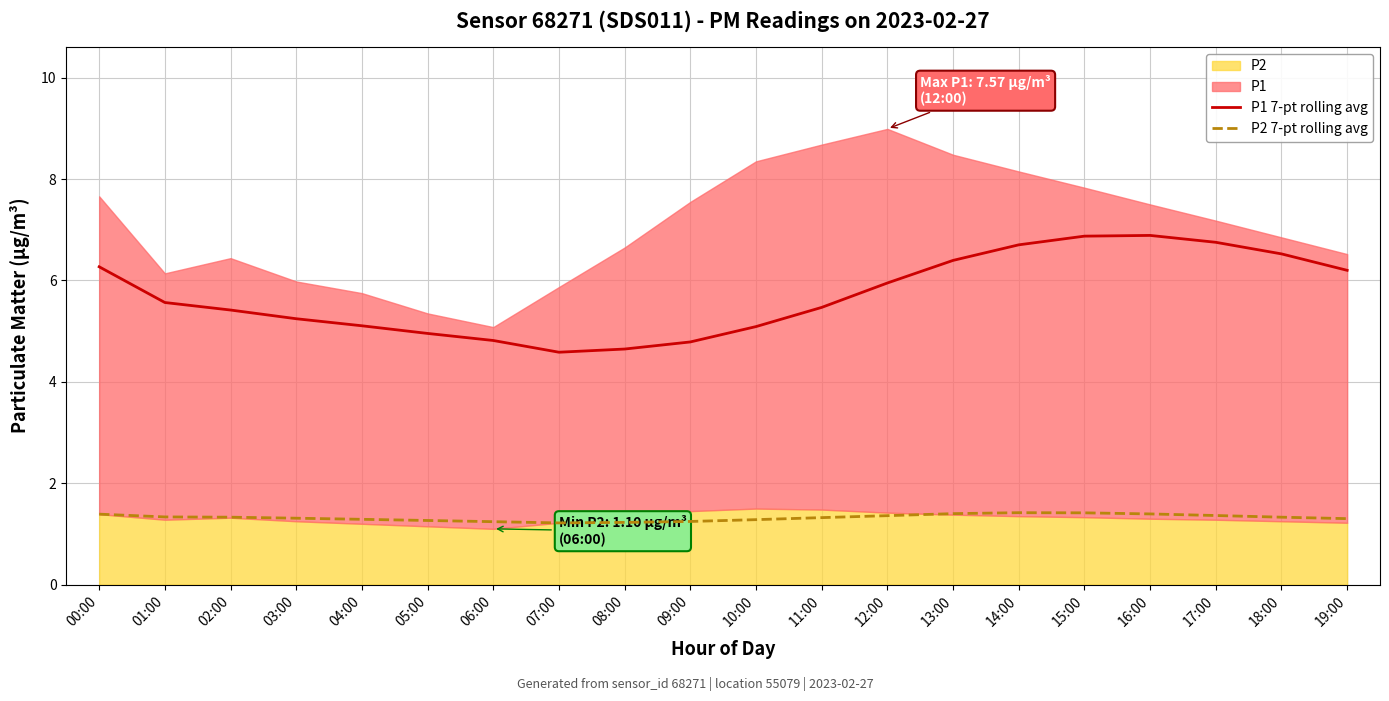

How many interior local peaks does the P1 7-pt rolling avg series have?

1